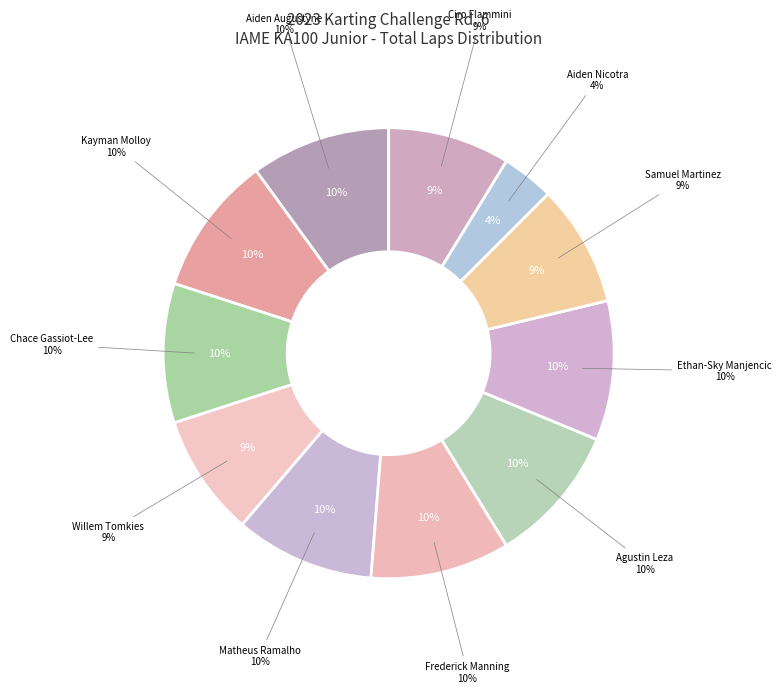

Is it true that Ciro Flammini is 1% of the pie?

False